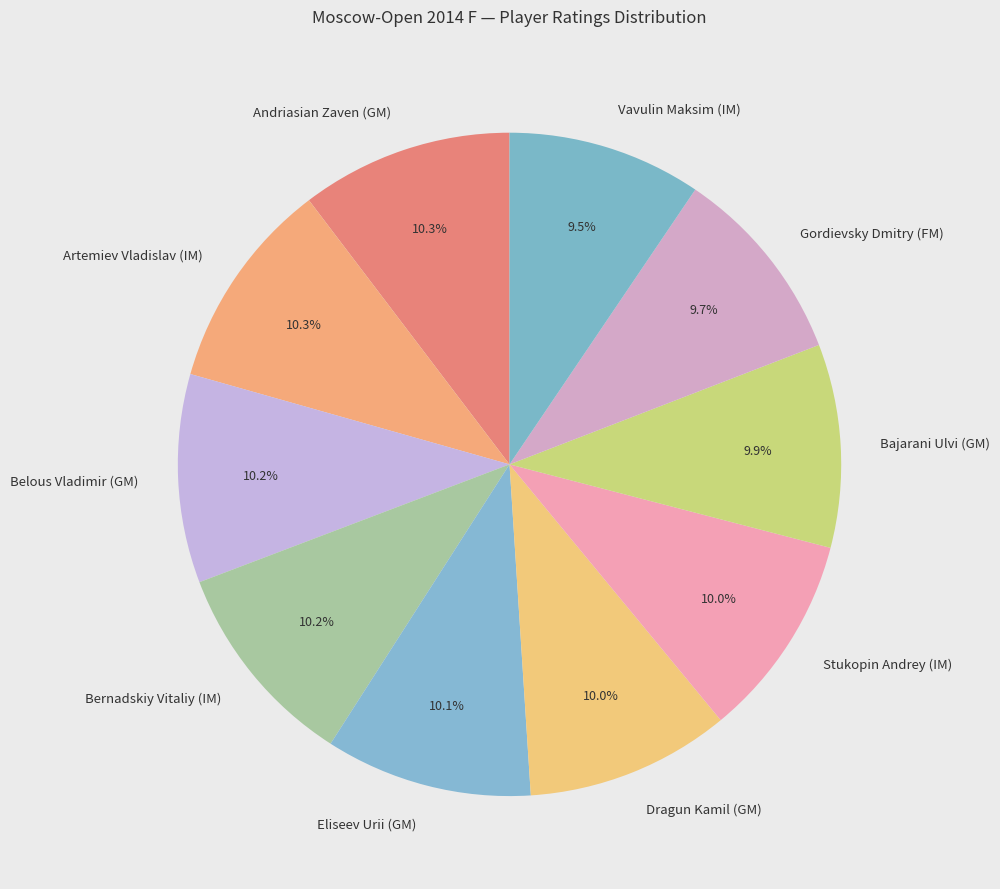

True or false: Eliseev Urii (GM) accounts for 1% of the total.

False